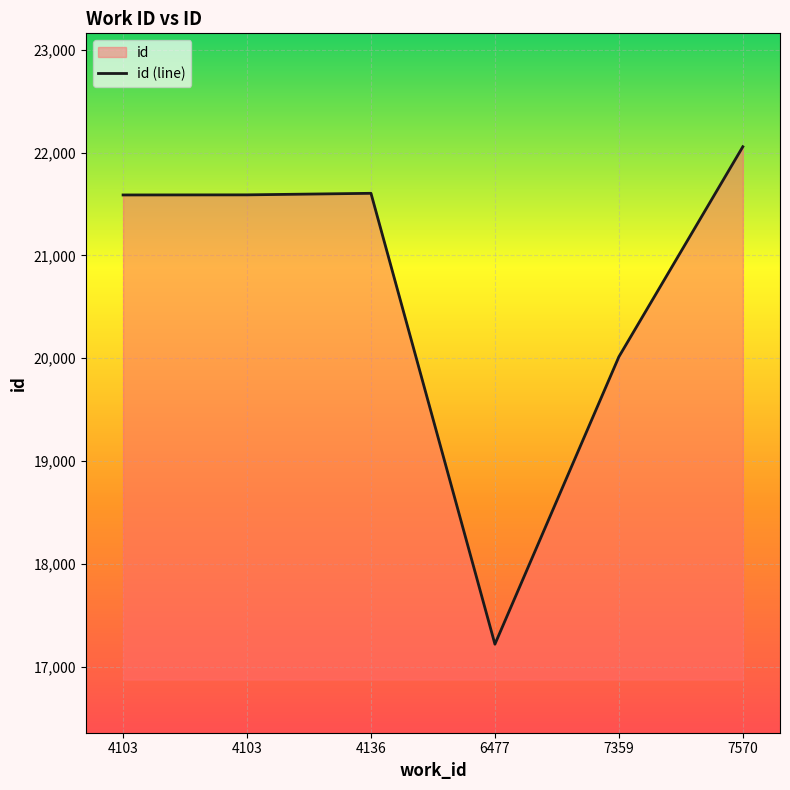

What is the maximum value shown in the chart?

22057